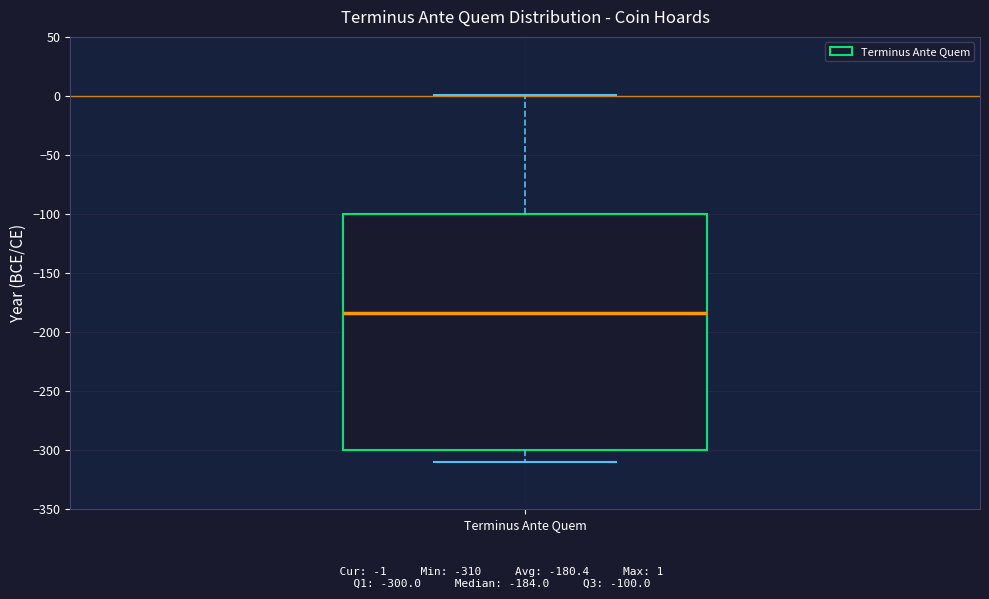

Where does the upper whisker of the box for Terminus Ante Quem end on the y-axis? The values are not printed on the chart, so give them approximately, as read against the axis.

0